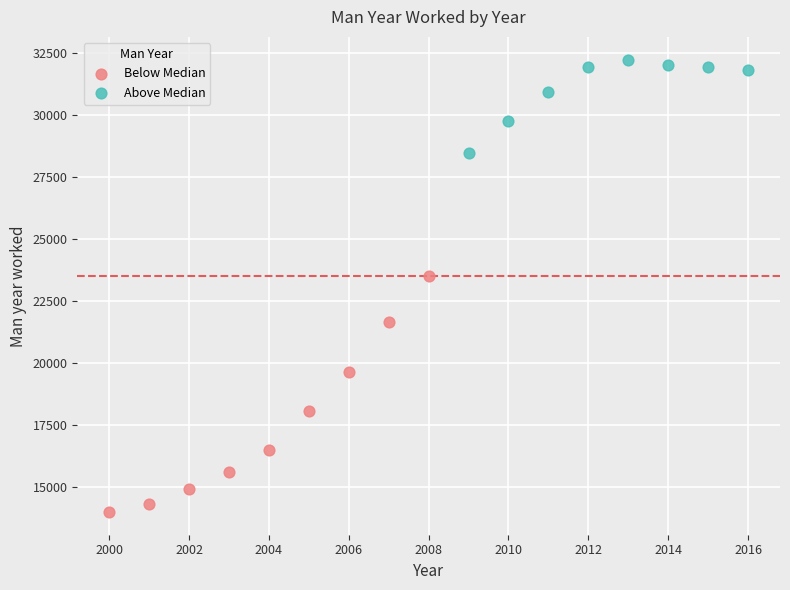

Which series reaches the maximum Y coordinate?

Above Median